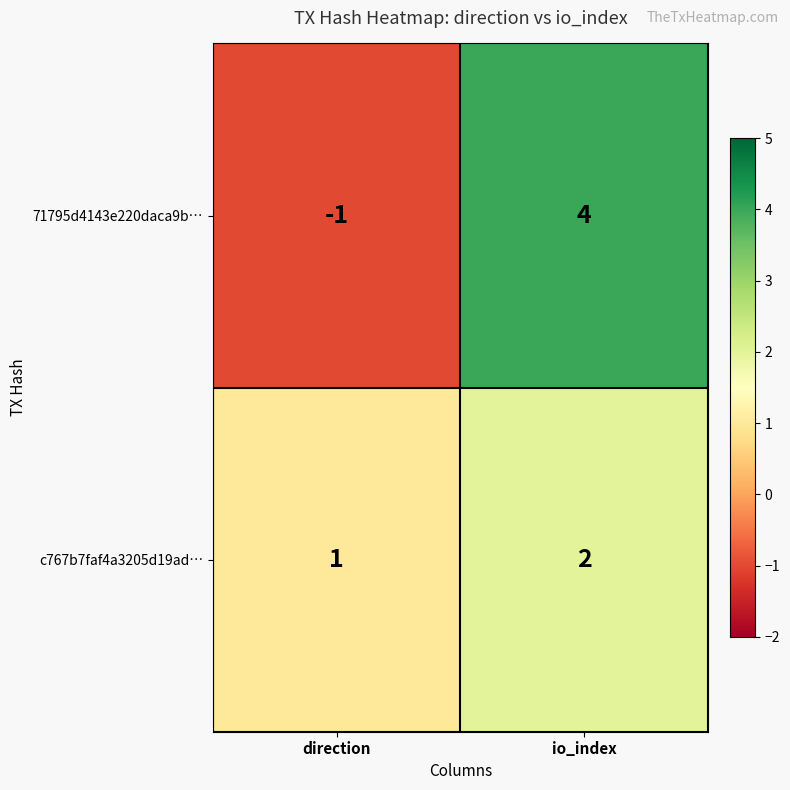

The c767b7faf4a3205d19ad… series shows 2 at io_index. True or false?

True